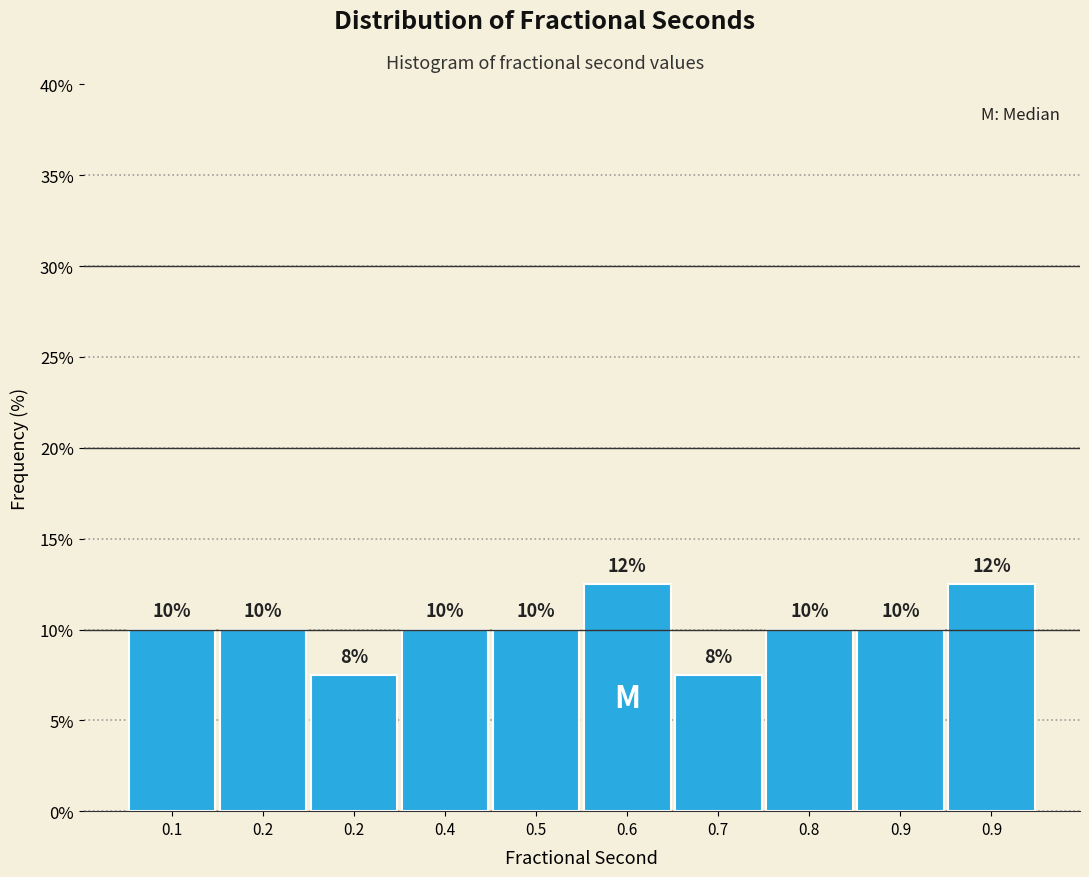

How many bars are there in total?

10